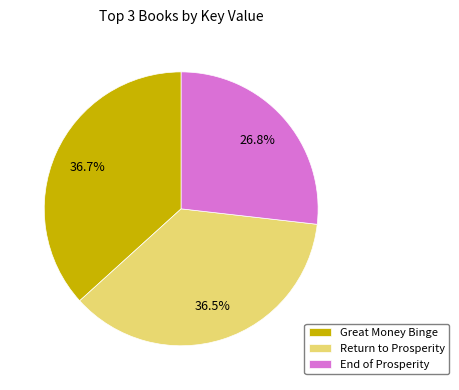

Which category has the smallest portion of the pie?

End of Prosperity